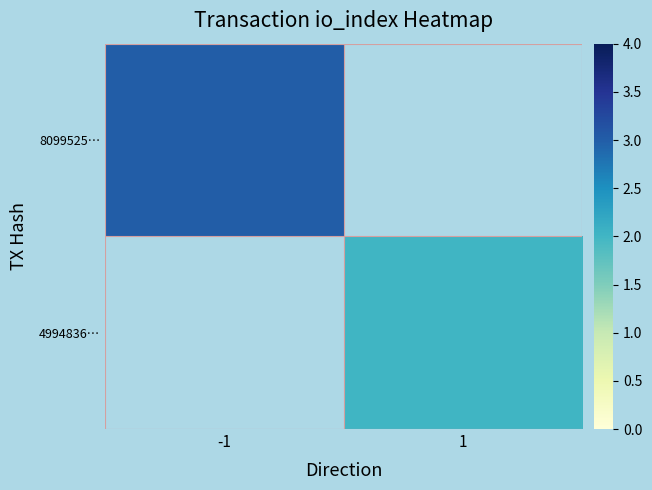

At which category does the chart reach its minimum across all series?

1